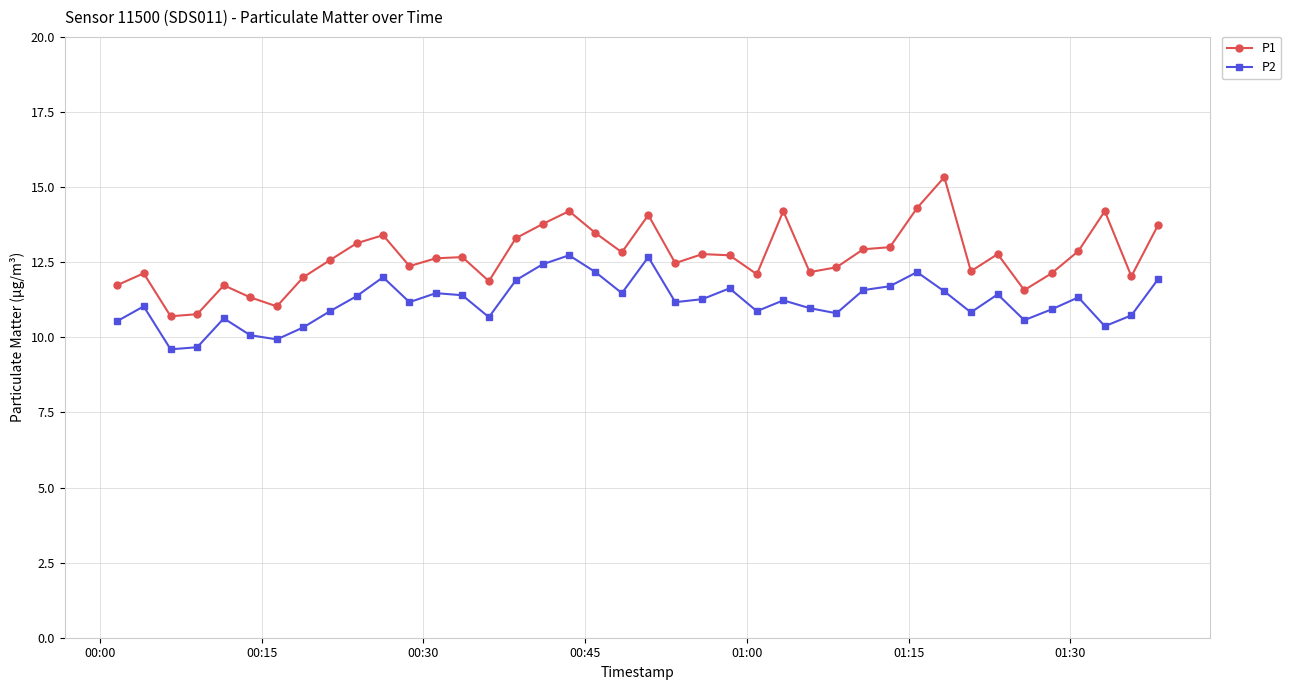

How many series are shown in this chart?

2